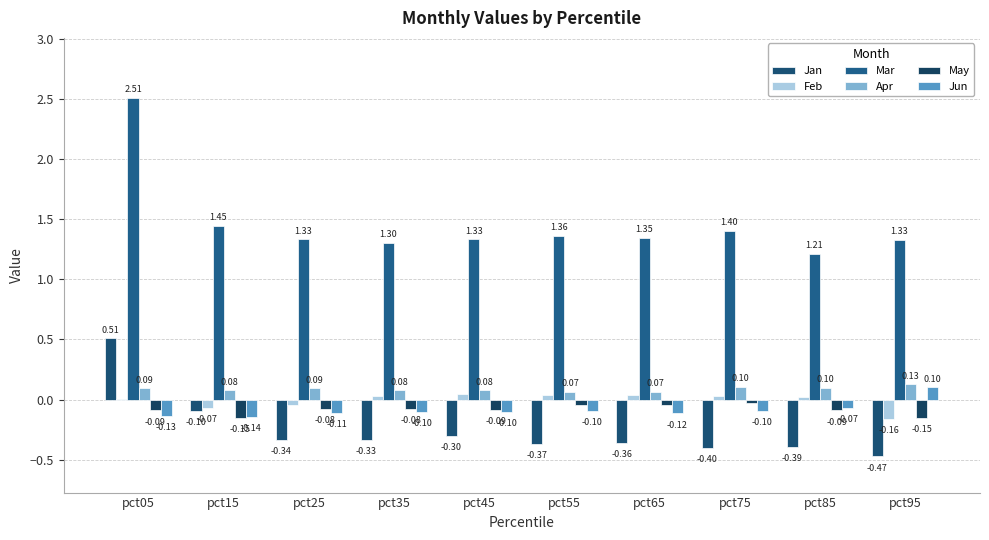

Does the chart contain stacked bars?

No